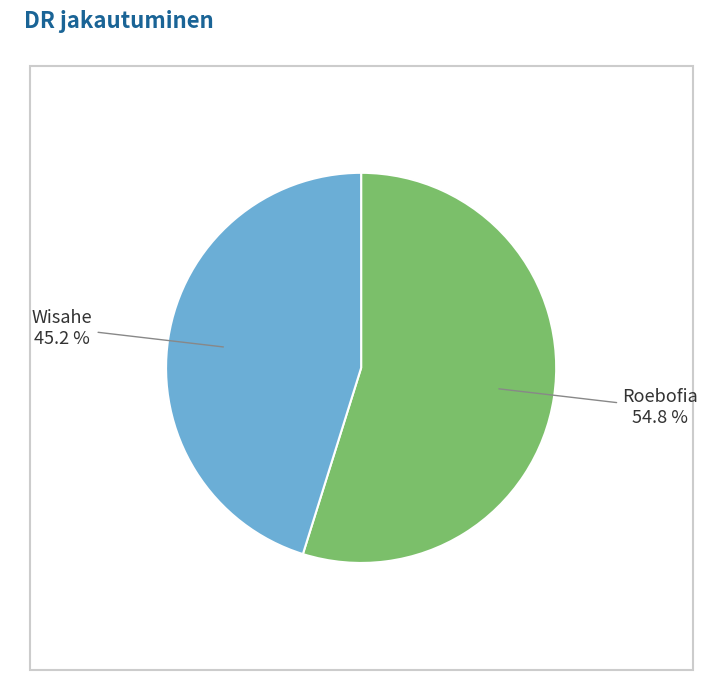

Is there a majority slice in this chart?

Yes